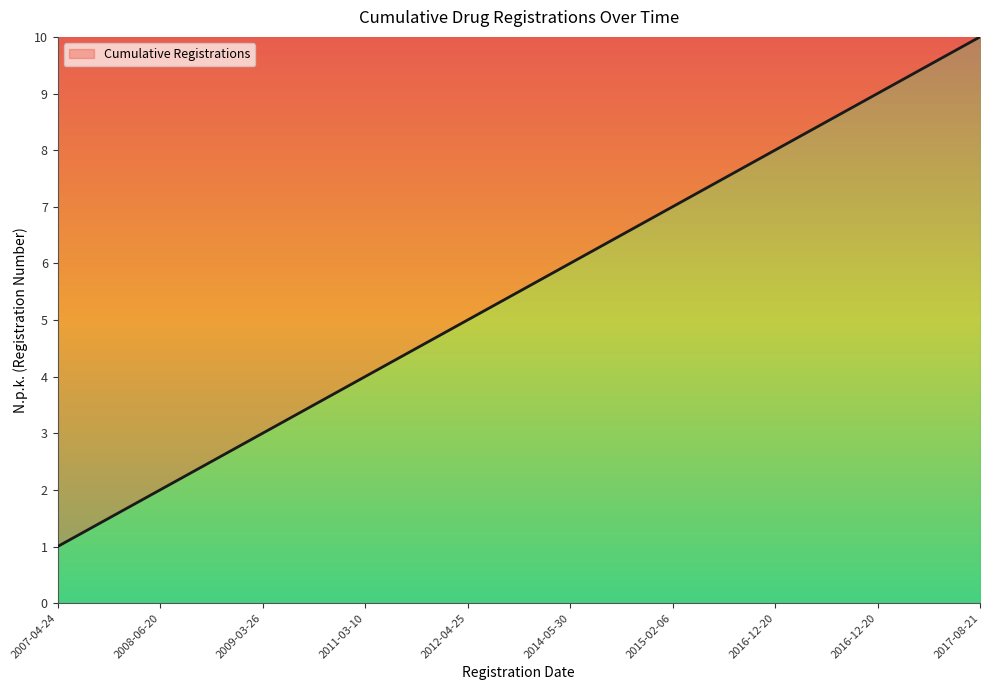

What is the label of the 6th point from the right?

2012-04-25